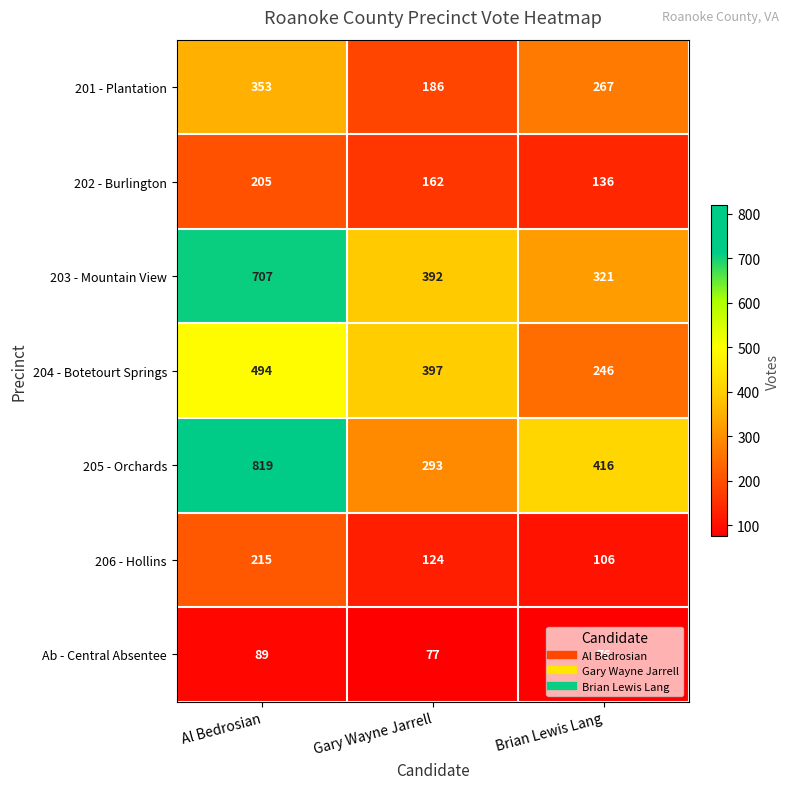

At which label does 202 - Burlington first exceed 162?

Al Bedrosian